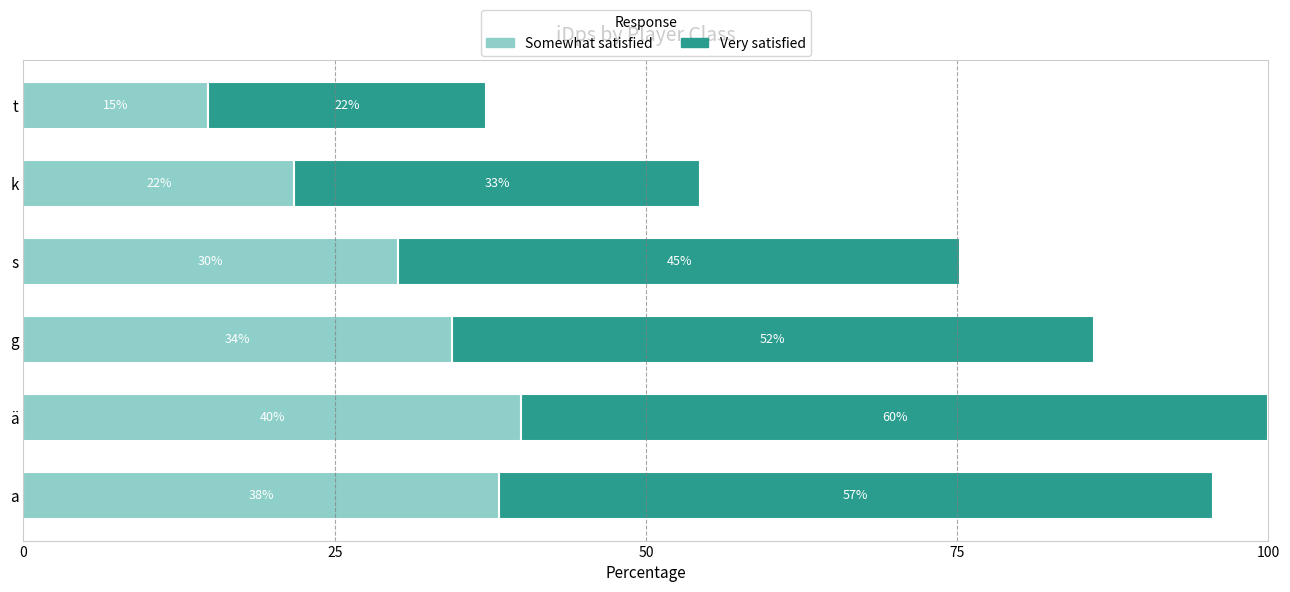

List the series in order of their overall mean, lowest first.

Somewhat satisfied, Very satisfied